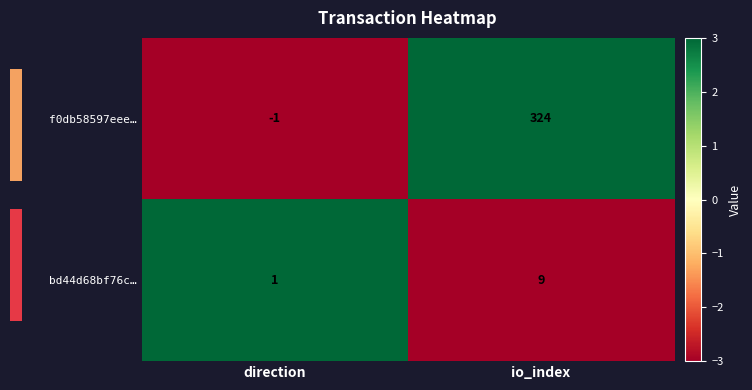

List the labels in order of bd44d68bf76c… value, smallest first.

direction, io_index